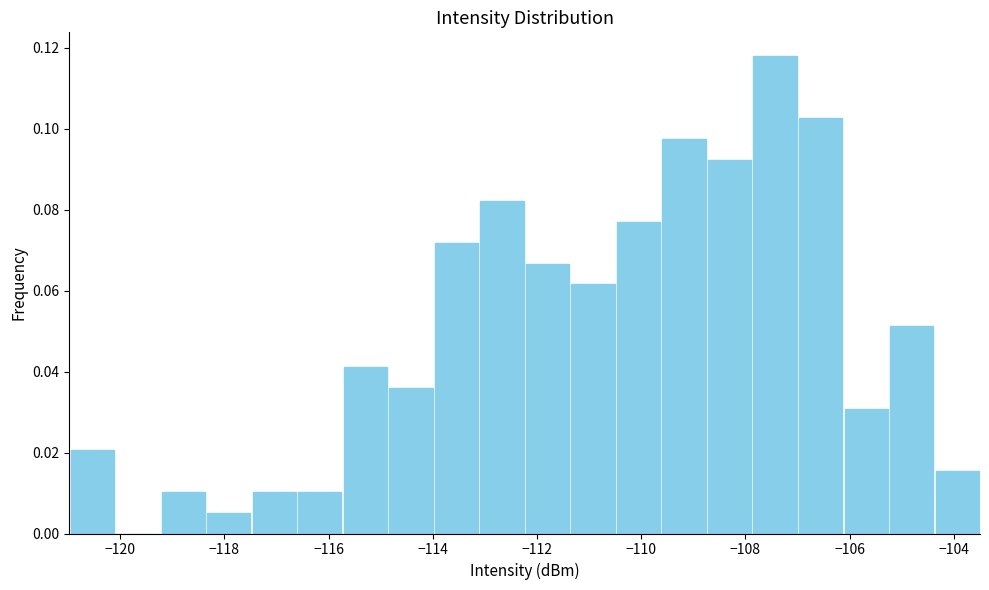

Reading left to right, transcribe this chart: for each bar, give the range it covers on the x-axis and its height. Neither the bar edges nor the heights are printed on the chart, so give them approximately, as read against the axes.

-121.0 to -120.0: 0.020
-120.0 to -119.2: 0
-119.2 to -118.4: 0.010
-118.4 to -117.4: 0.006
-117.4 to -116.6: 0.010
-116.6 to -115.8: 0.010
-115.8 to -114.8: 0.042
-114.8 to -114.0: 0.036
-114.0 to -113.2: 0.072
-113.2 to -112.2: 0.082
-112.2 to -111.4: 0.066
-111.4 to -110.4: 0.062
-110.4 to -109.6: 0.076
-109.6 to -108.8: 0.098
-108.8 to -107.8: 0.092
-107.8 to -107.0: 0.118
-107.0 to -106.2: 0.102
-106.2 to -105.2: 0.030
-105.2 to -104.4: 0.052
-104.4 to -103.4: 0.016